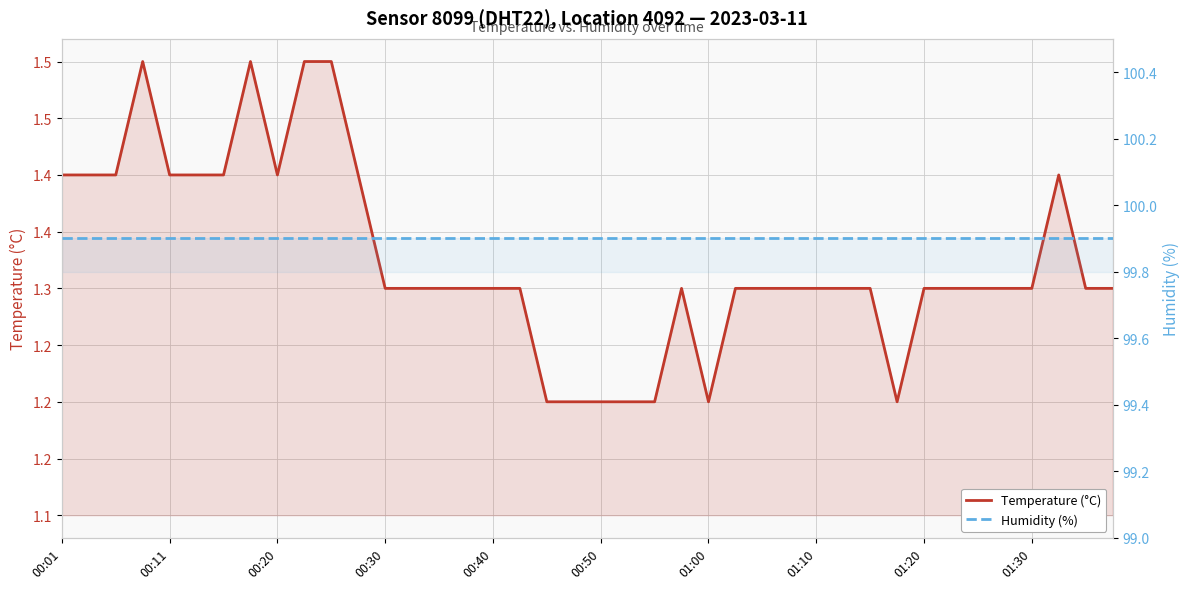

The Humidity (%) series shows 99.9 at 27. True or false?

True